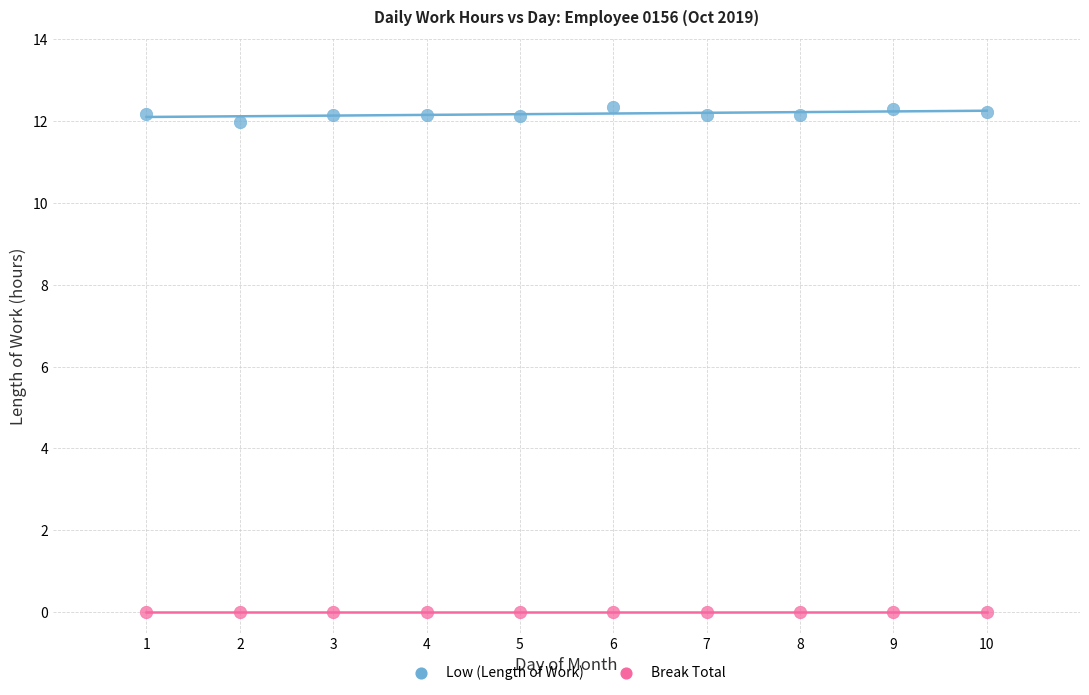

Which series contains the highest Y value?

Low (Length of Work)